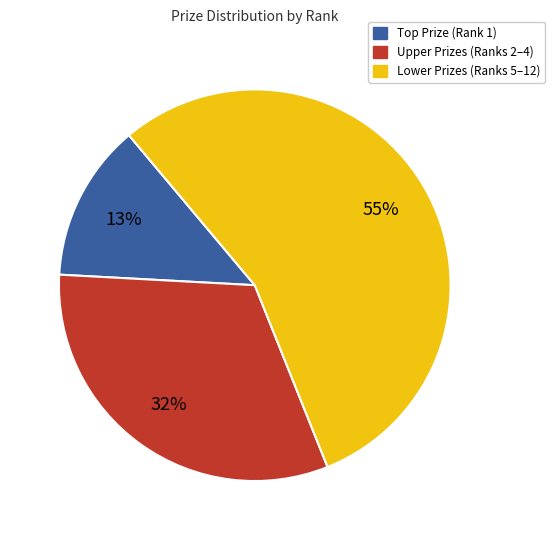

Is there a majority slice in this chart?

Yes